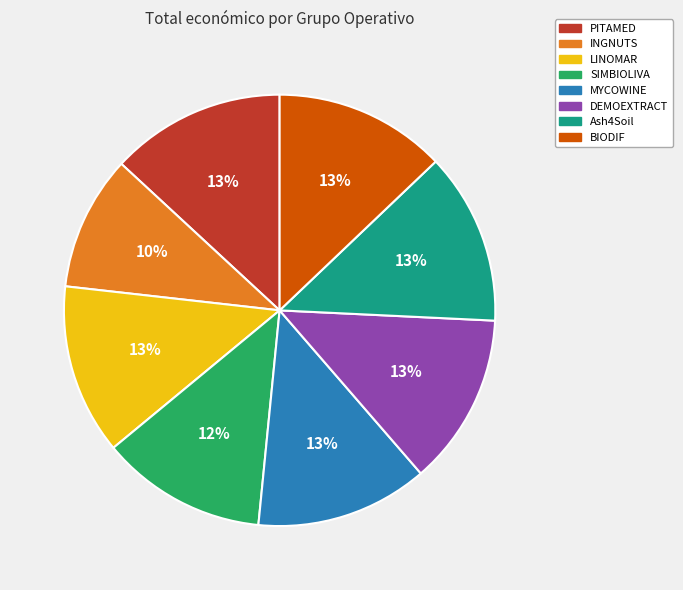

How many slices are in this pie chart?

8